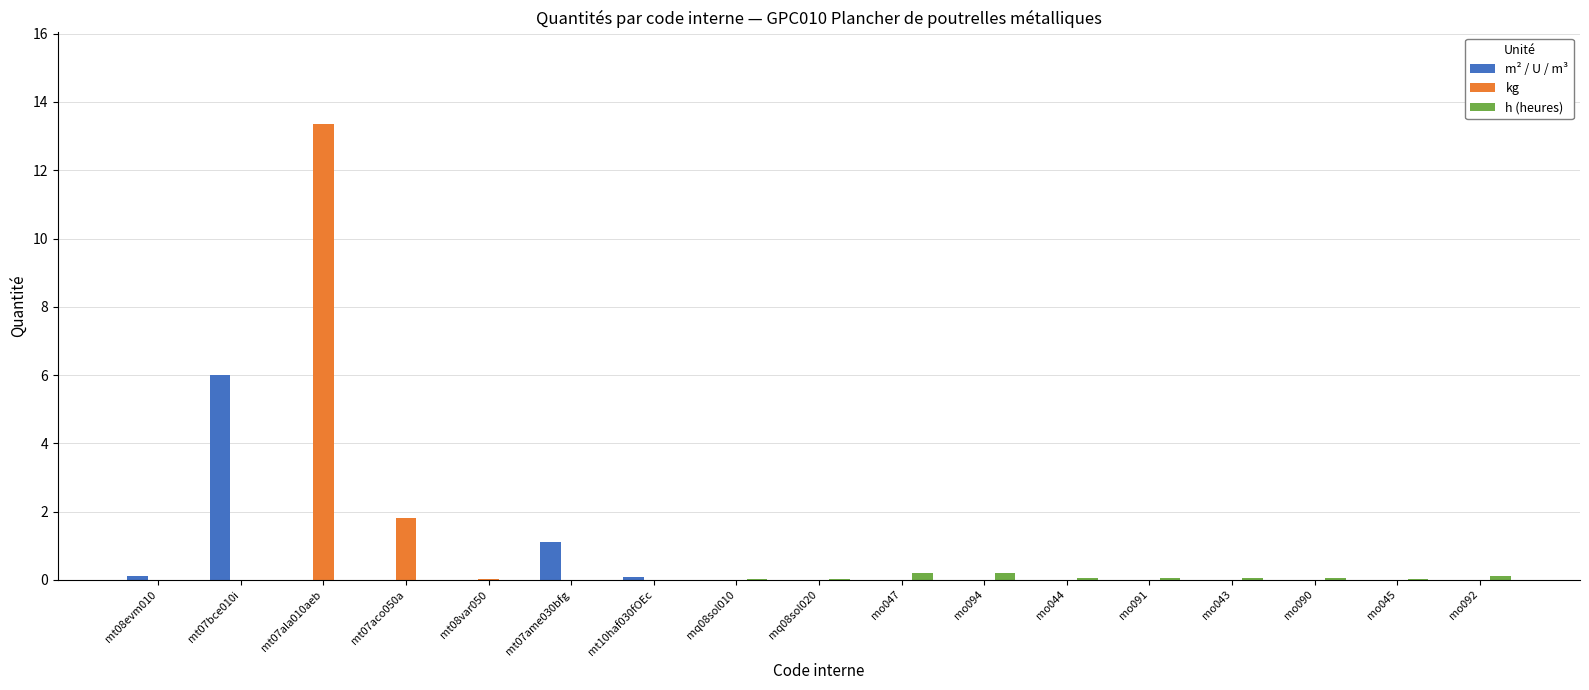

Which category has the highest value across all series?

mt07ala010aeb